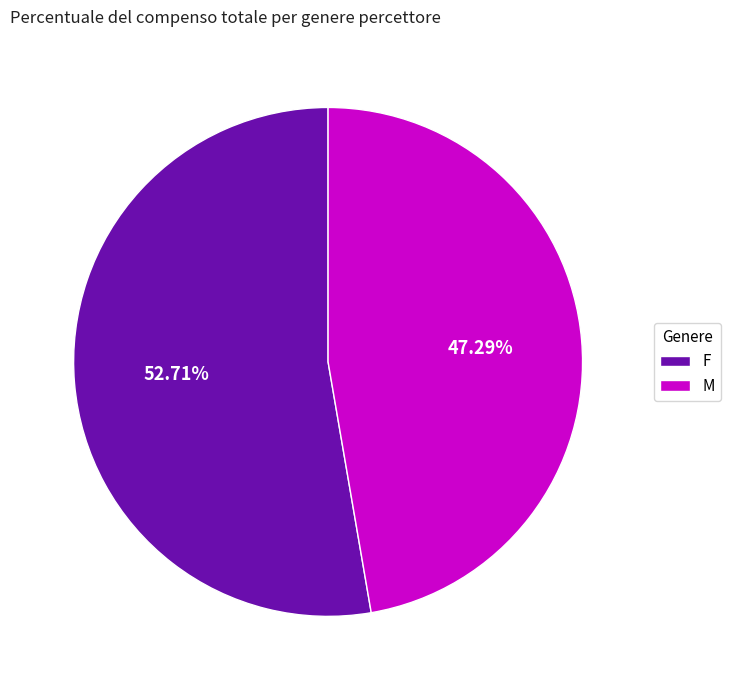

Is there any slice that represents more than half of the pie?

Yes